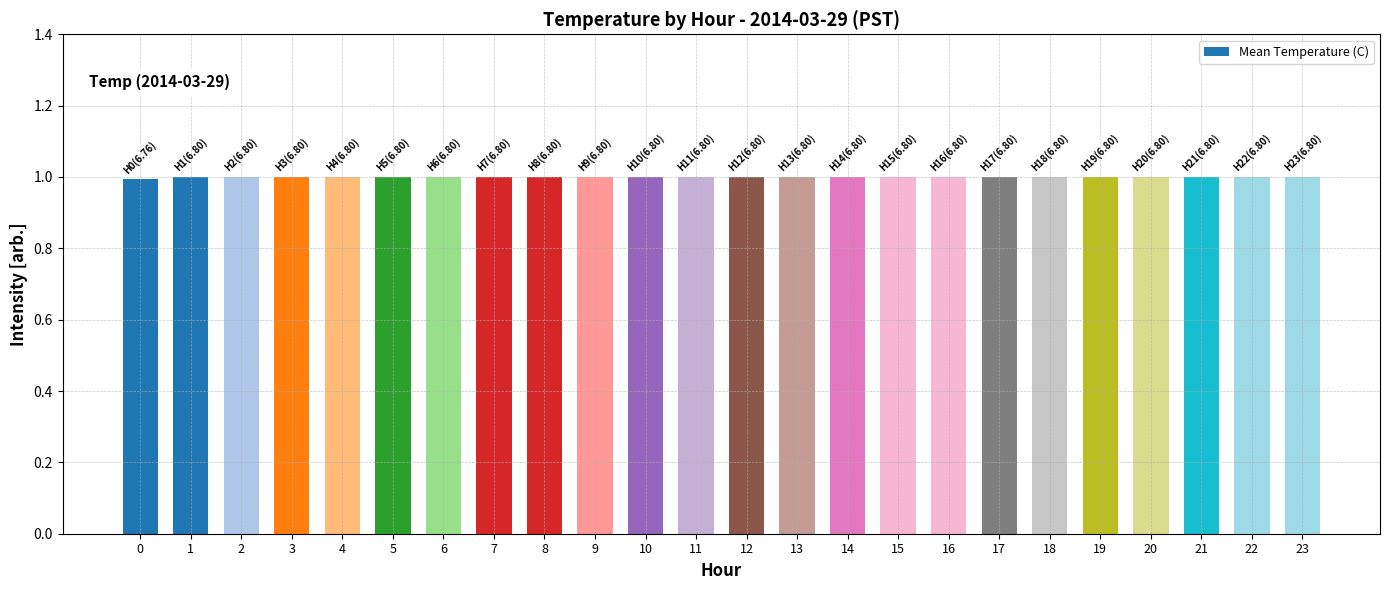

What is the approximate value at 11?

1.0